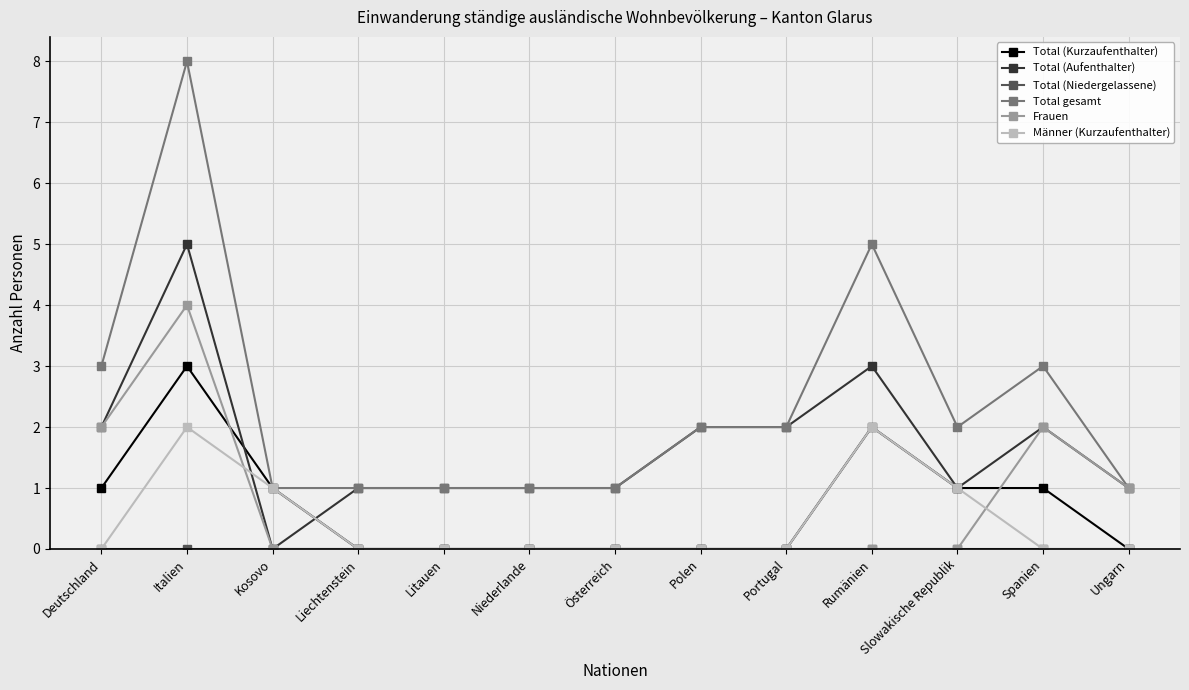

Between Italien and Polen, which series saw the biggest shift?

Total gesamt